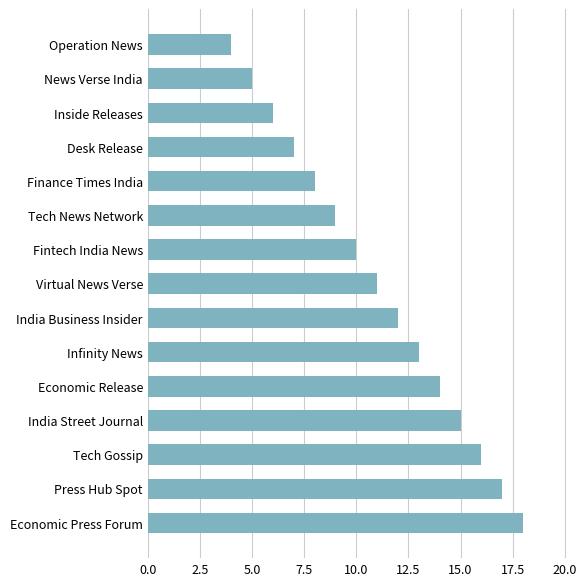

Is it true that the value at India Business Insider is 12?

True